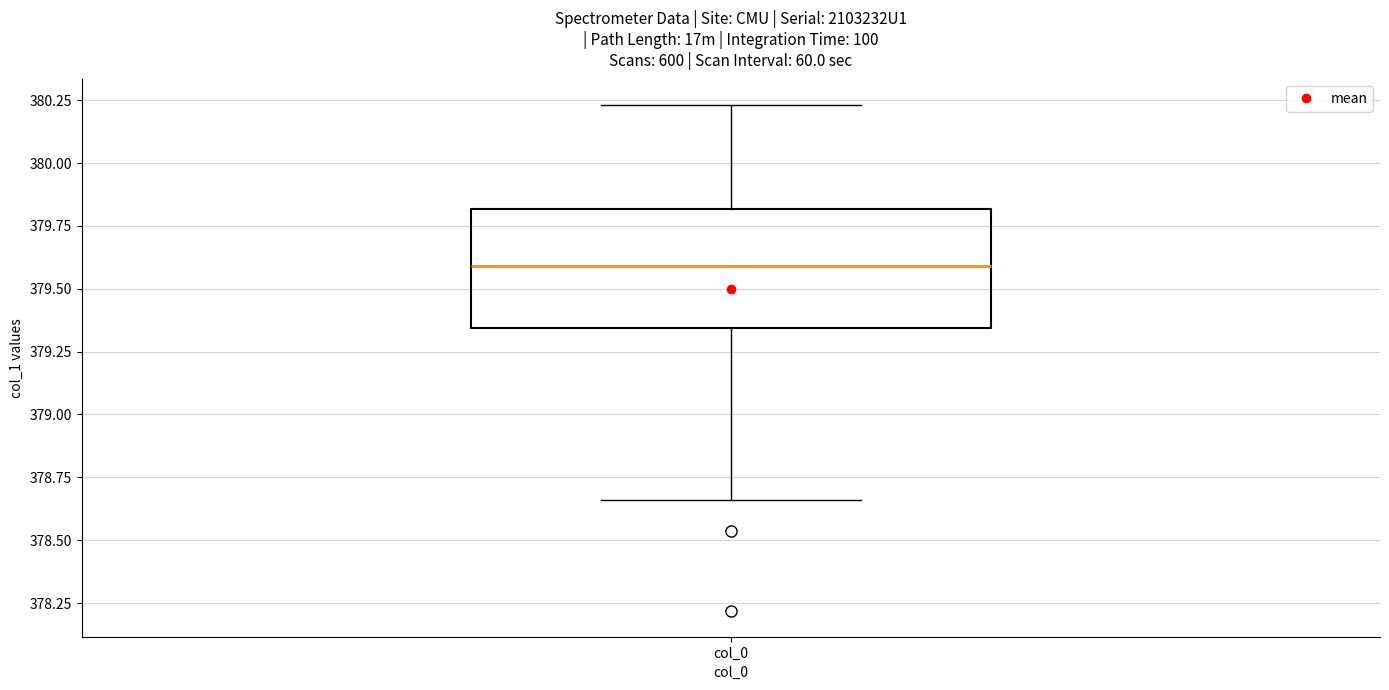

Transcribe this box plot: give where the median line is, the range the box spans, and where the two whiskers end, as read against the y-axis. The values are not printed on the chart, so give them approximately, as read against the axis.

median 379.60, box 379.35 to 379.80, whiskers 378.65 to 380.25